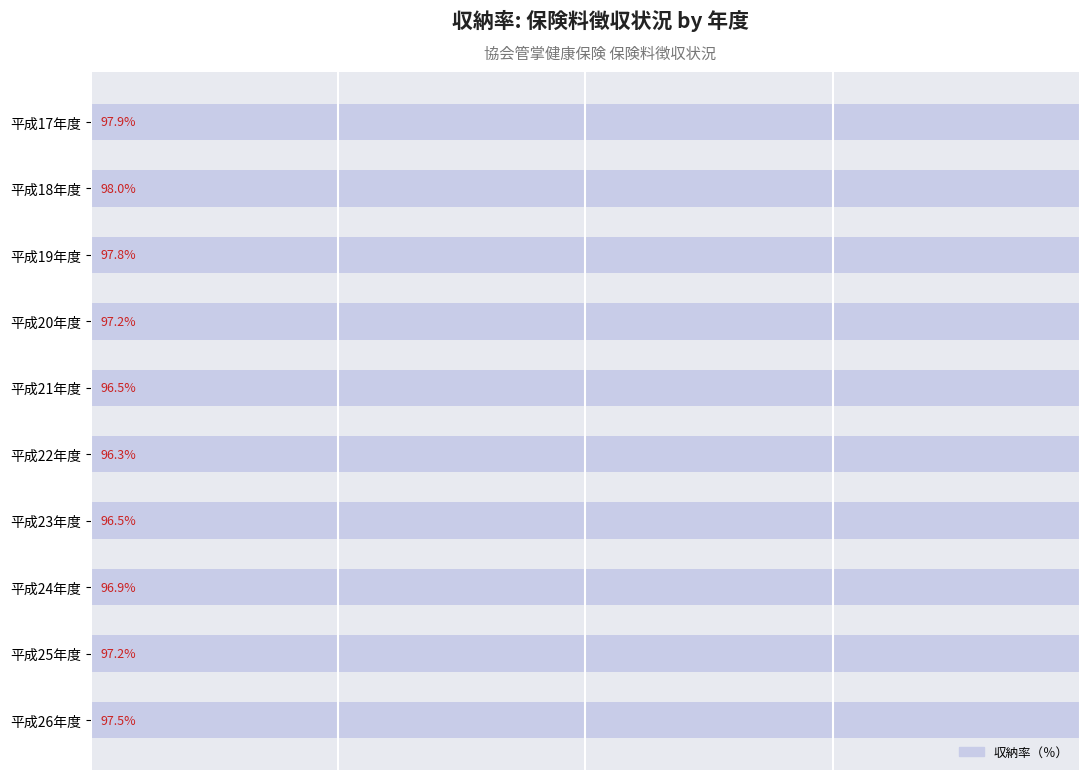

What value does the data have at 平成19年度?

97.8